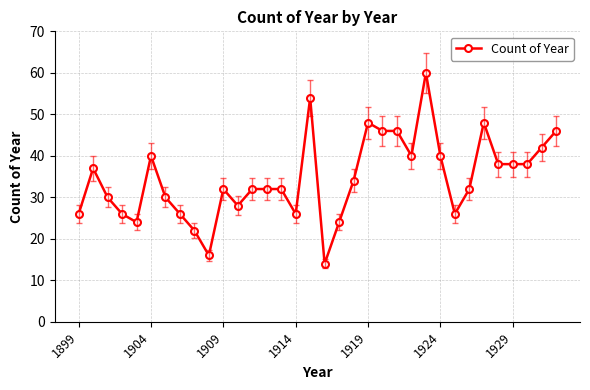

What is the difference between the second highest and minimum values?

40